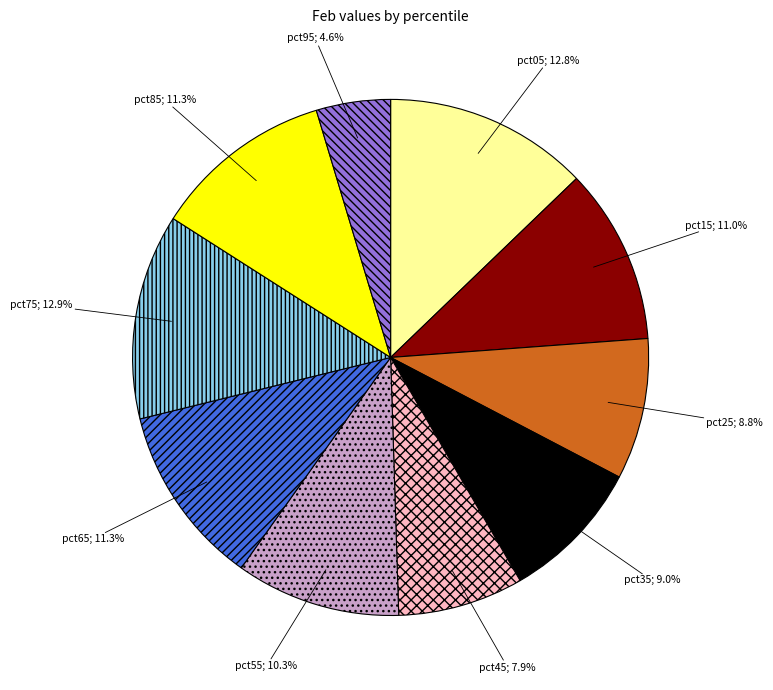

Does any single category account for the majority?

No